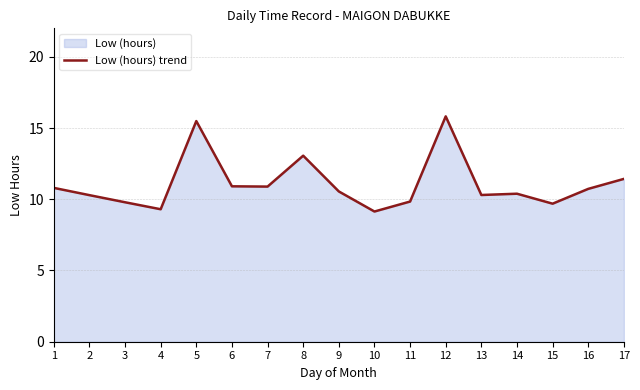

Reading left to right, transcribe all the data shown in this chart.

1=10.8	2=10.3	3=9.8	4=9.3	5=15.5	6=10.9	7=10.9	8=13.1	9=10.6	10=9.1	11=9.8	12=15.8	13=10.3	14=10.4	15=9.7	16=10.7	17=11.4